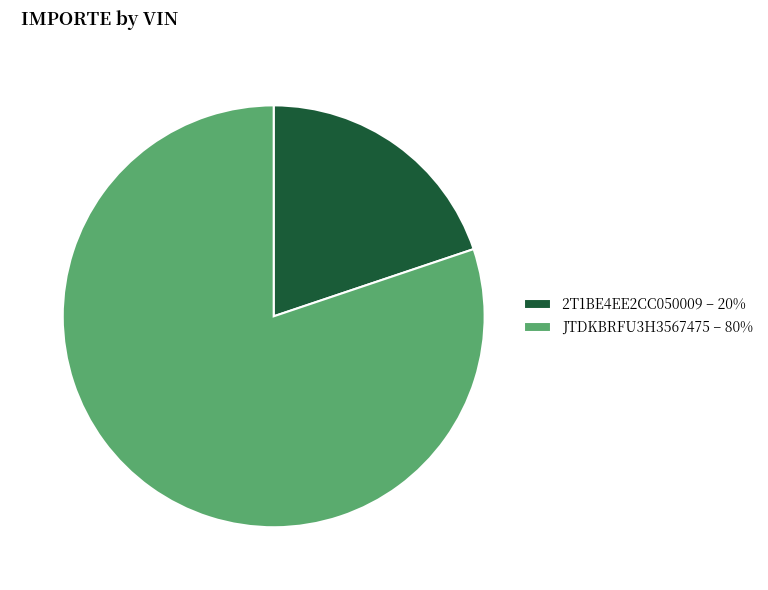

The 2T1BE4EE2CC050009 slice represents 20% of the pie. True or false?

True